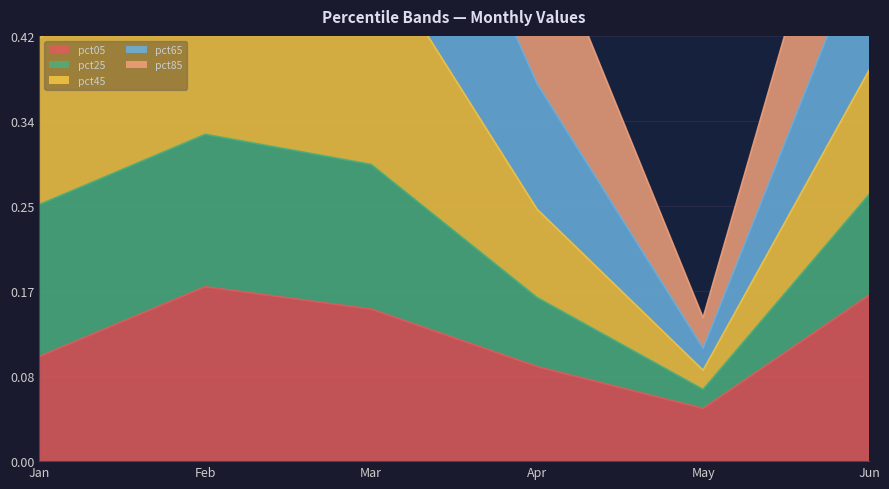

Where is pct05 nearest to the value 0?

May